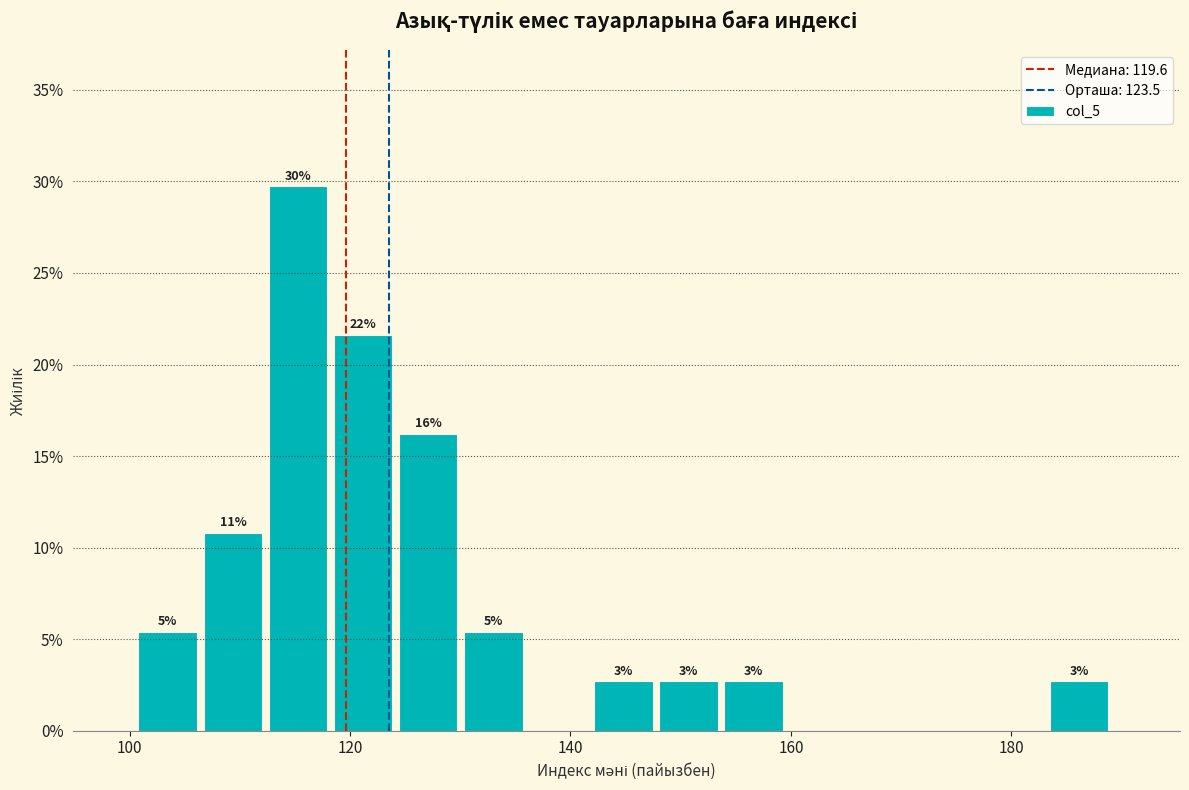

Read against the x-axis, roughly where is the centre of the tallest bar?

116